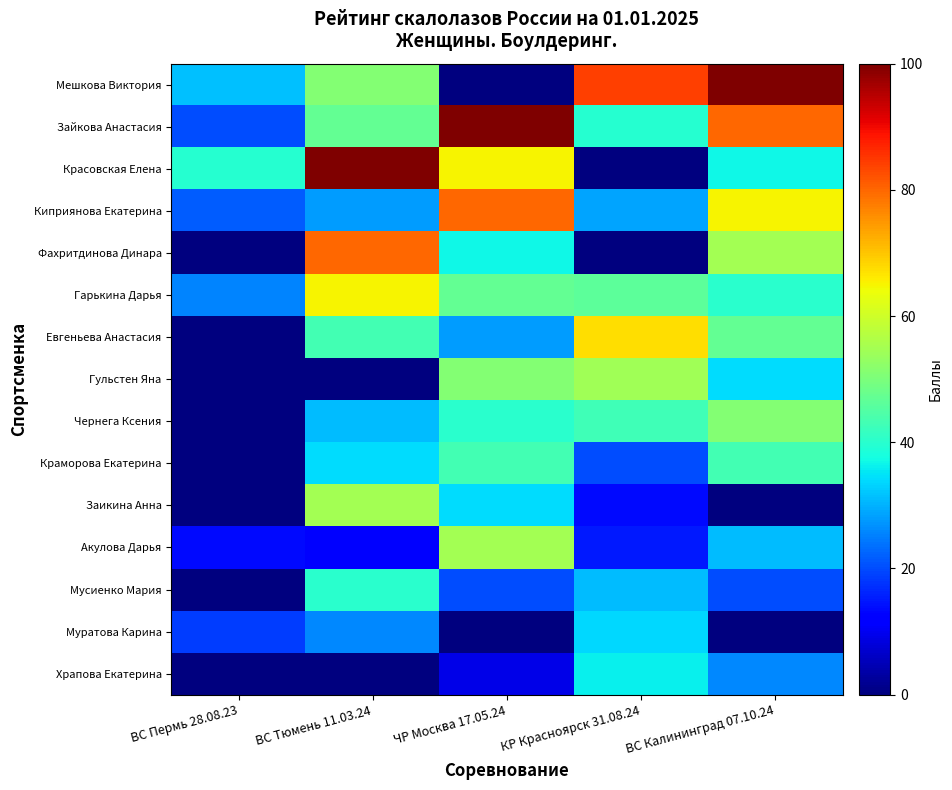

What is the difference between the highest and lowest values at ВС Пермь 28.08.23?

39.5